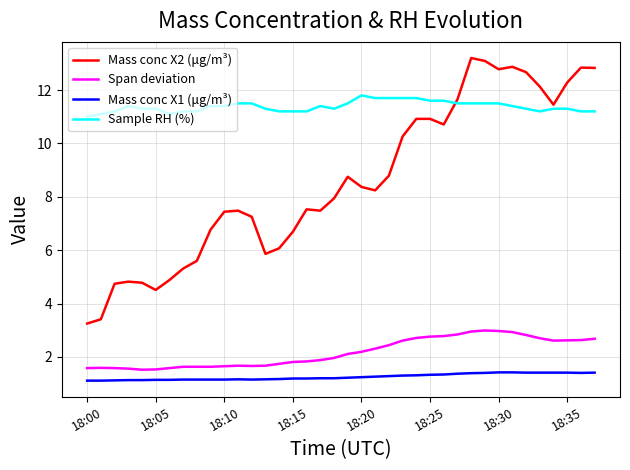

True or false: Span deviation has more than 1 points higher than both neighbors.

True